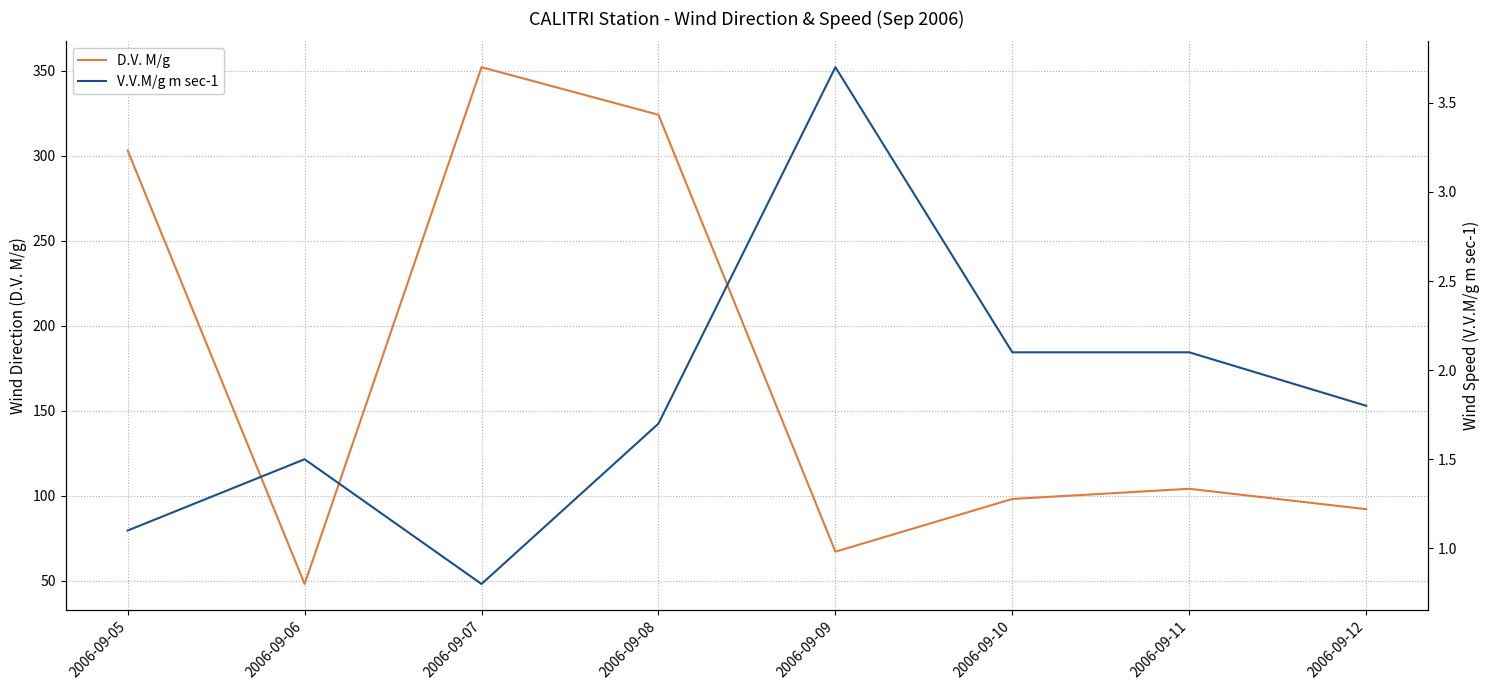

Is it true that V.V.M/g m sec-1 equals 0.3 at 2006-09-07?

False